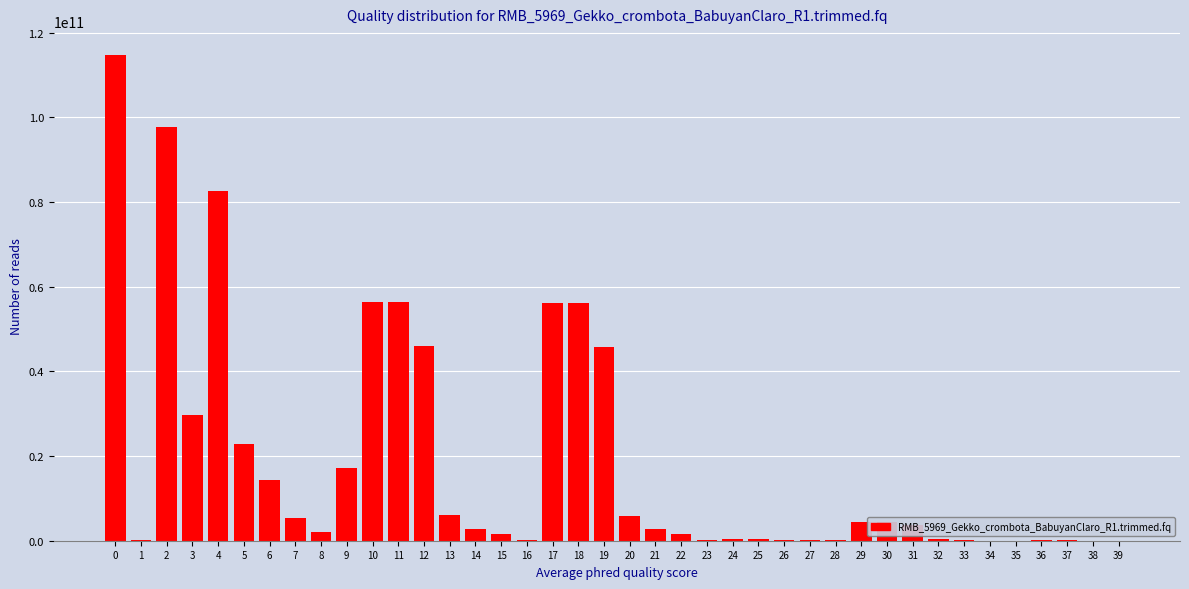

How many data points are above 2741706213?

20